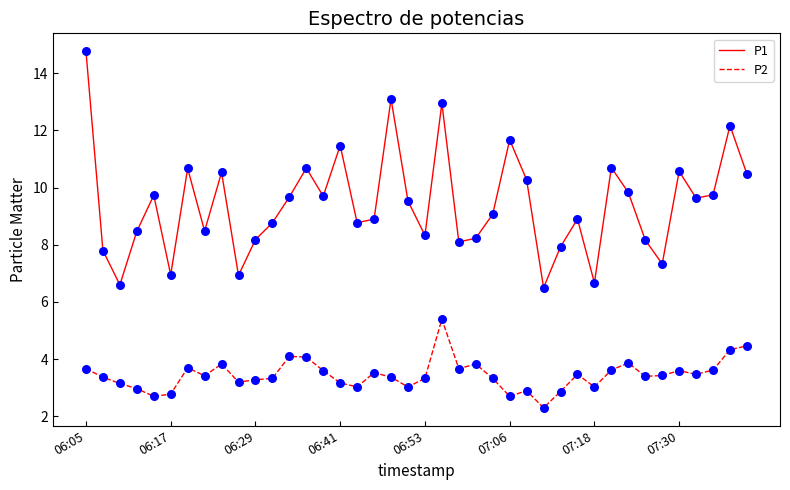

Which series has the largest total across all categories?

P1